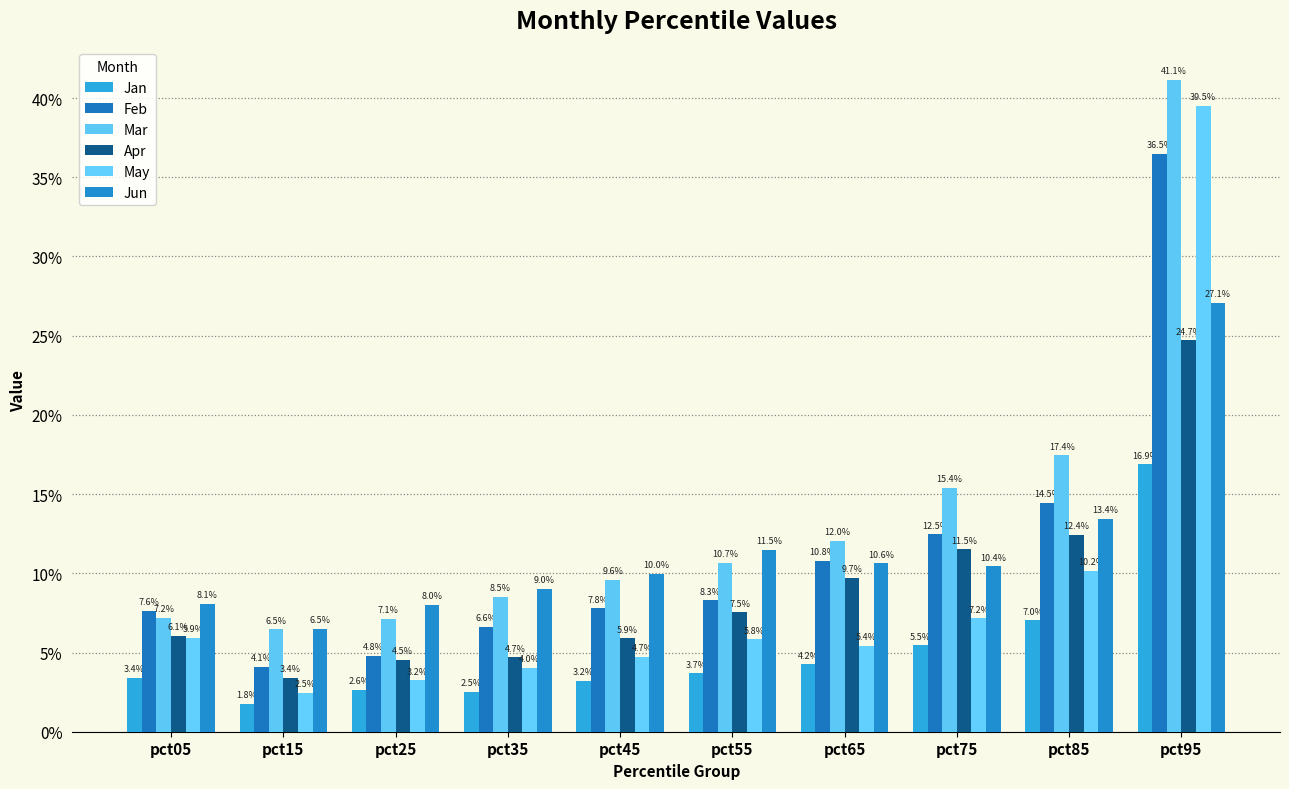

Read the Apr value at pct05.

0.1